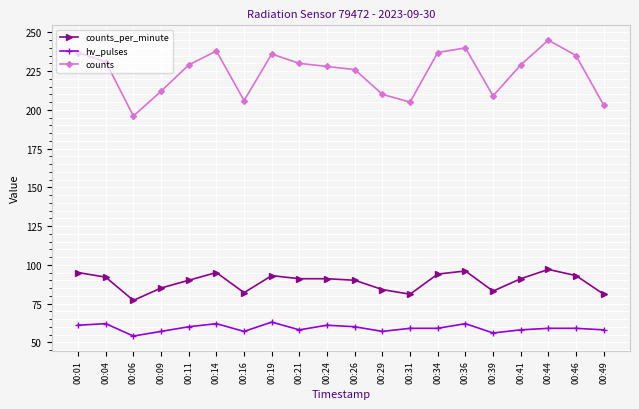

Which category has the highest value across all series?

00:44